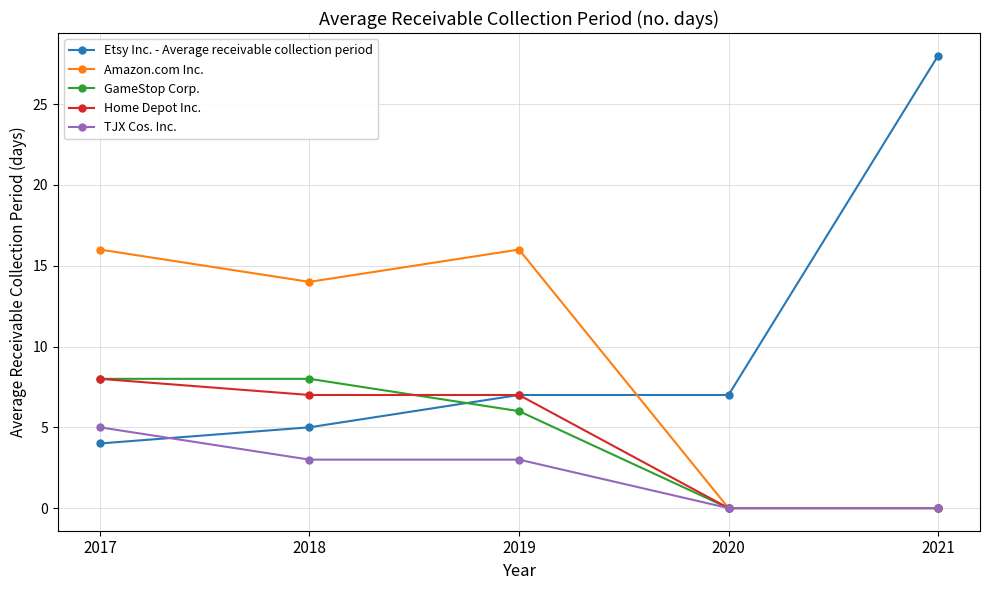

At which category does the chart reach its peak across all series?

2021